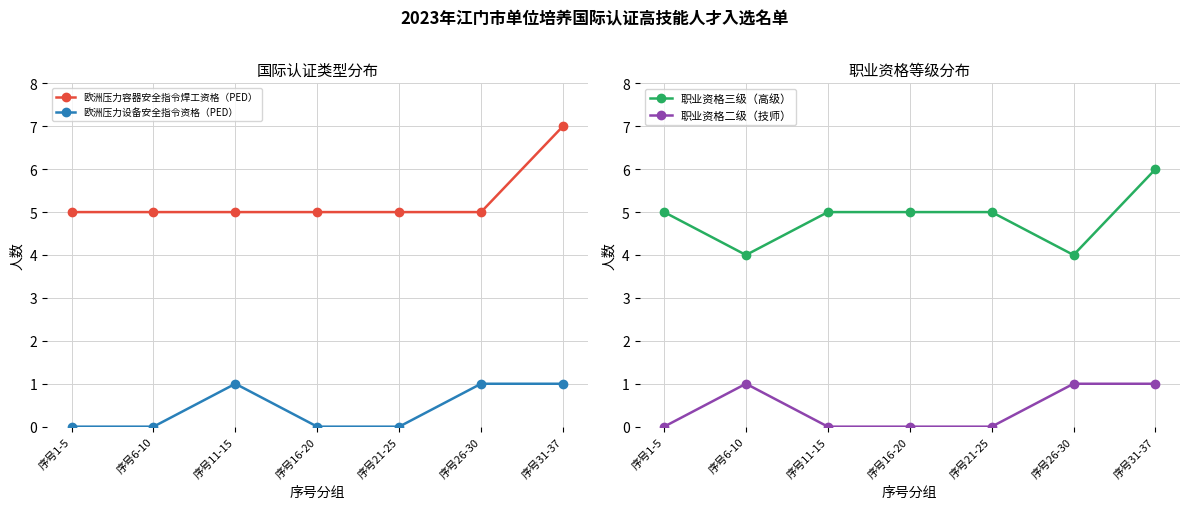

Is it true that 职业资格二级（技师） equals 2 at 序号6-10?

False